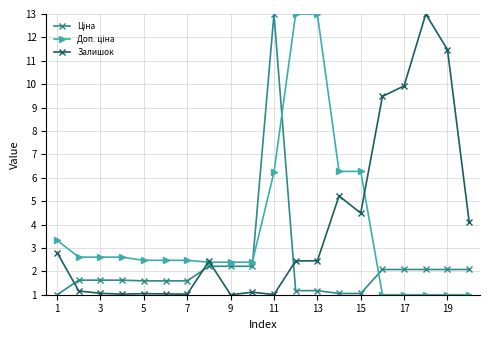

At how many categories does at least one series exceed 5?

9